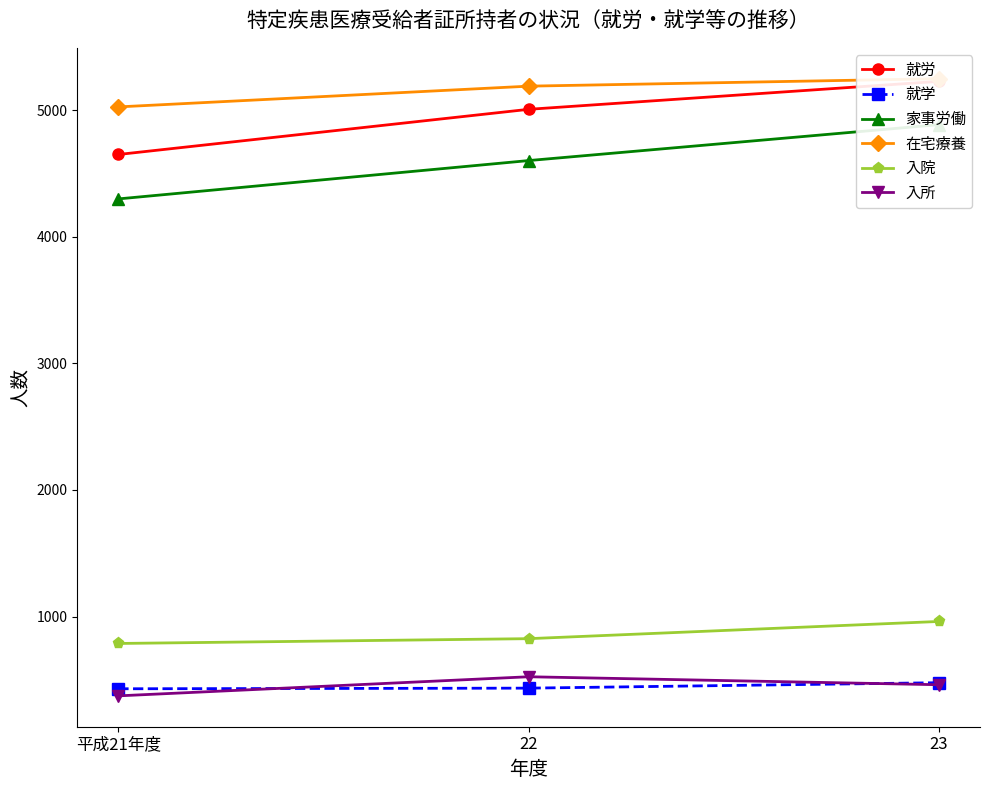

What is the difference between the maximum and minimum values in the 在宅療養 series?

223